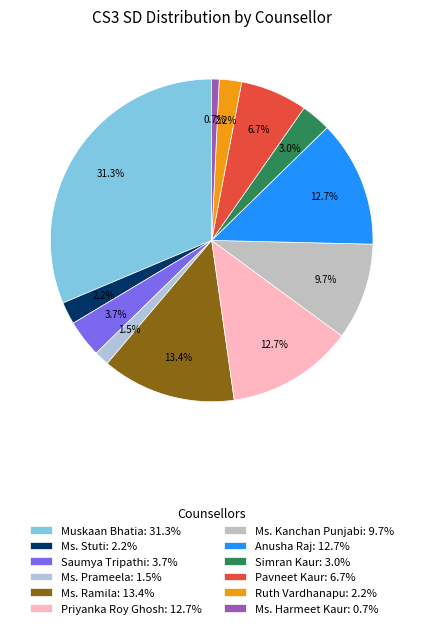

Count the number of slices in the pie.

12